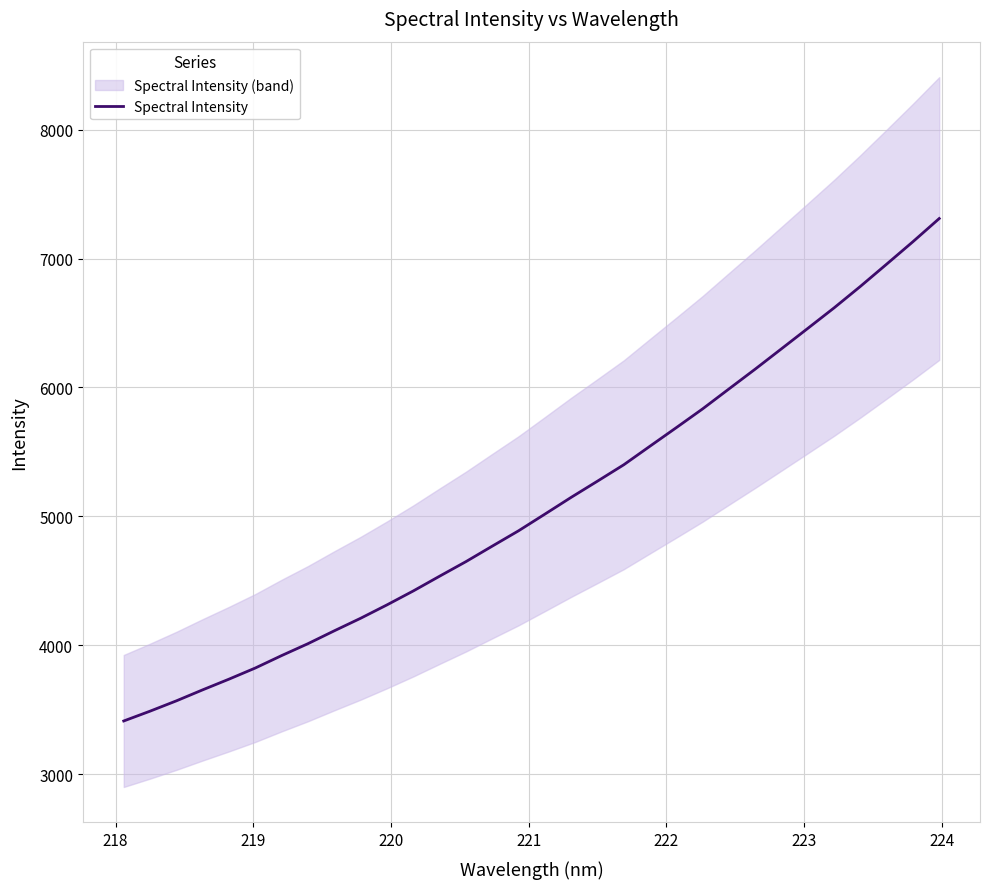

What is the minimum value shown in the chart?

3413.1